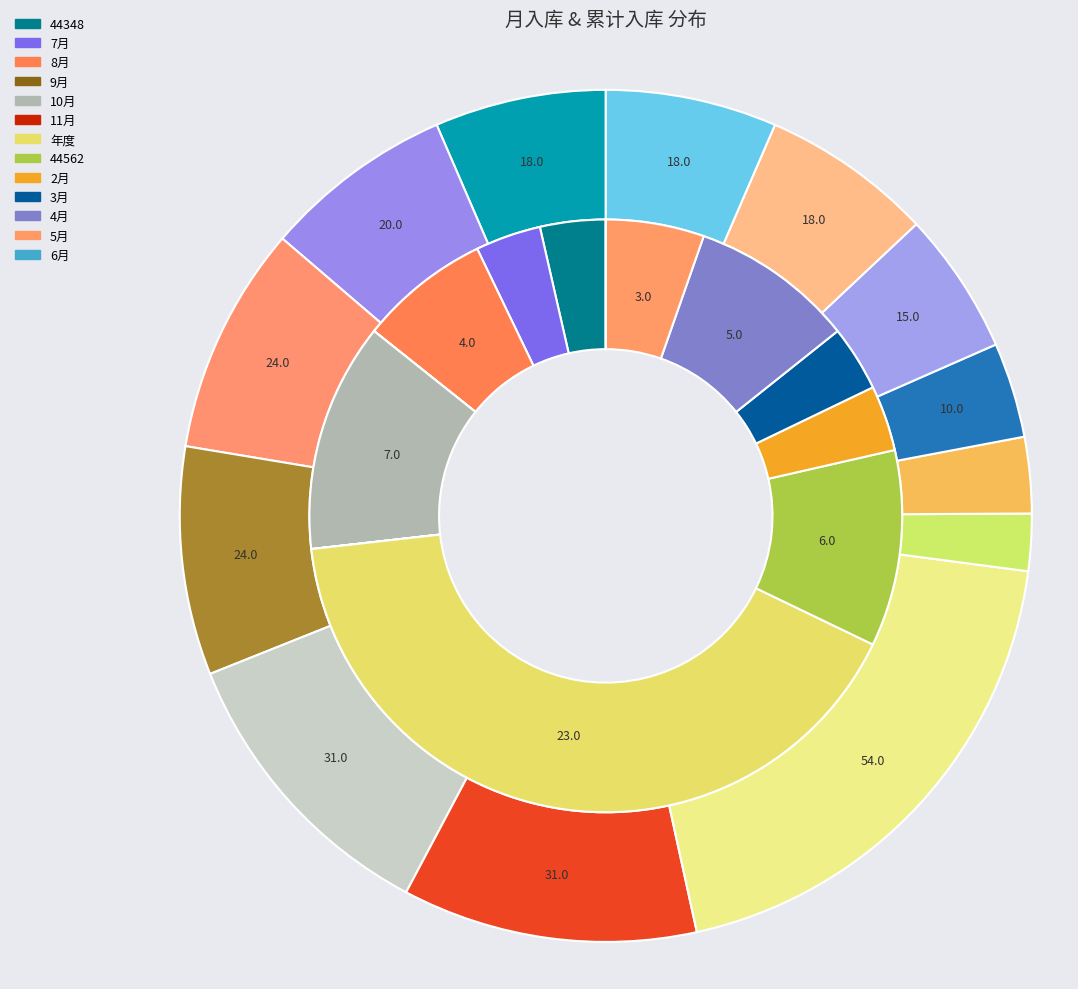

Rank the series by their average value, from lowest to highest.

月入库, 累计入库